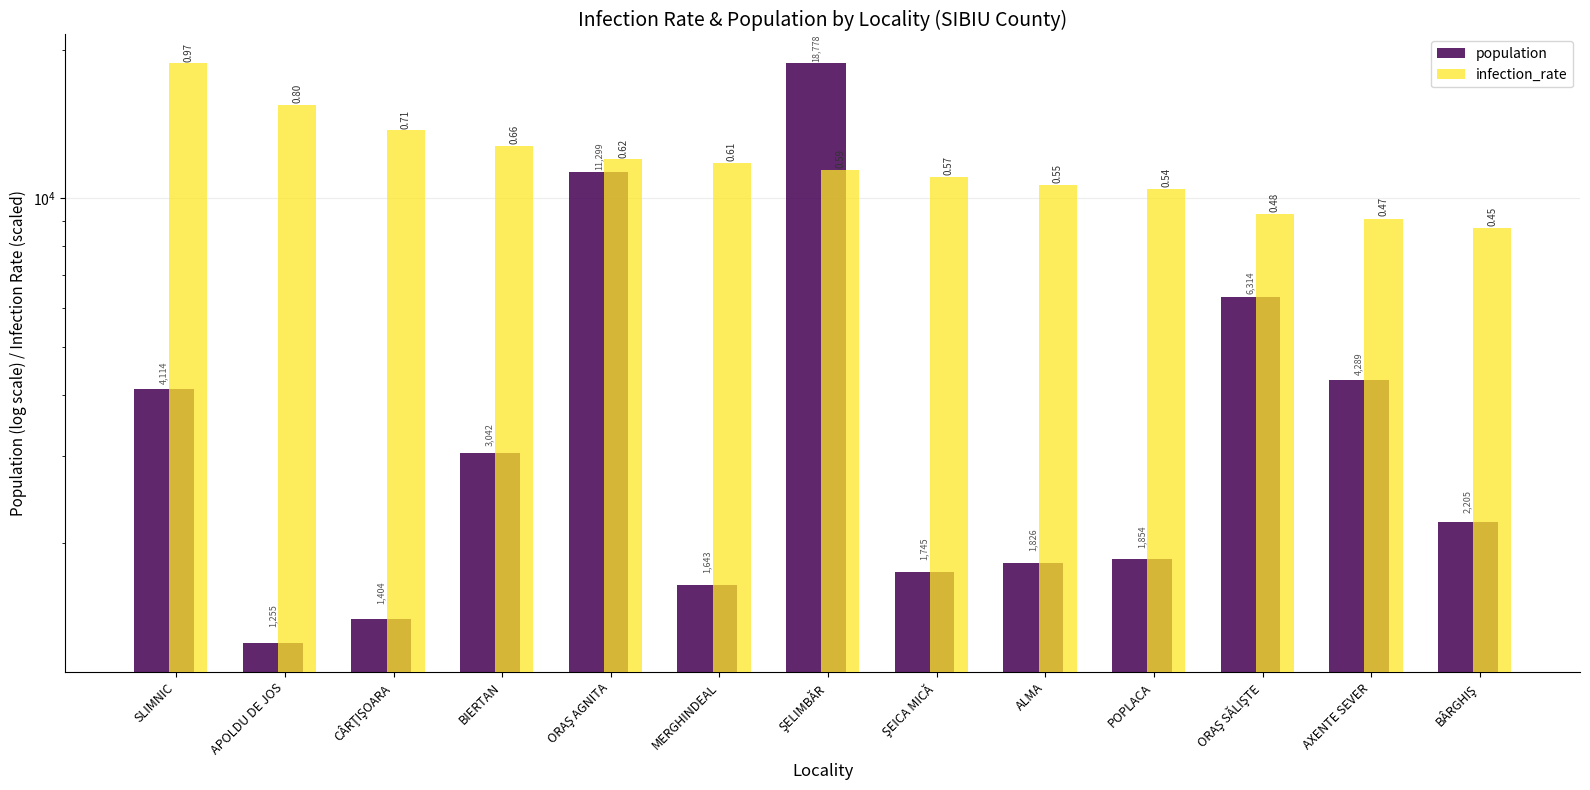

What is the difference between the highest and lowest values at BIERTAN?

9734.8